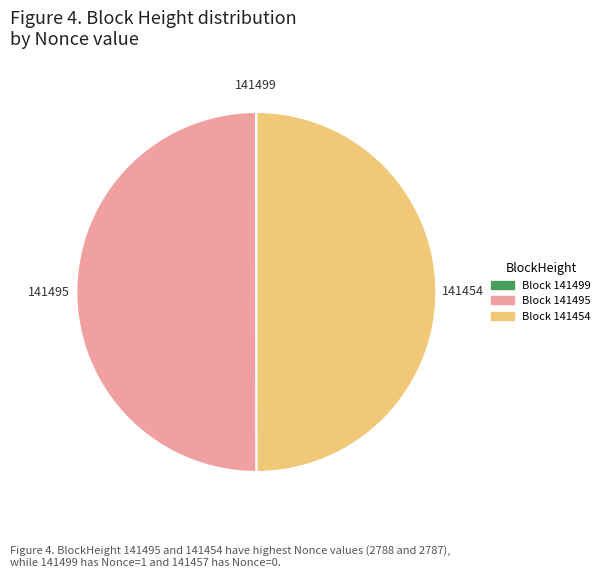

True or false: 141495 accounts for 50% of the total.

True